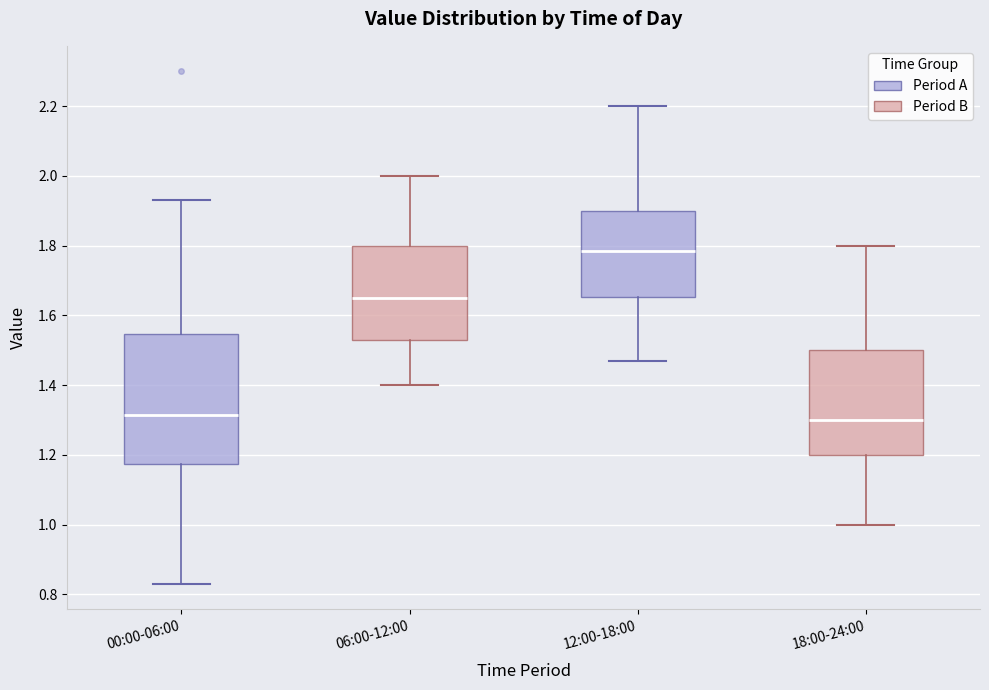

Comparing the boxes themselves (not the whiskers), which one is the tallest?

00:00-06:00